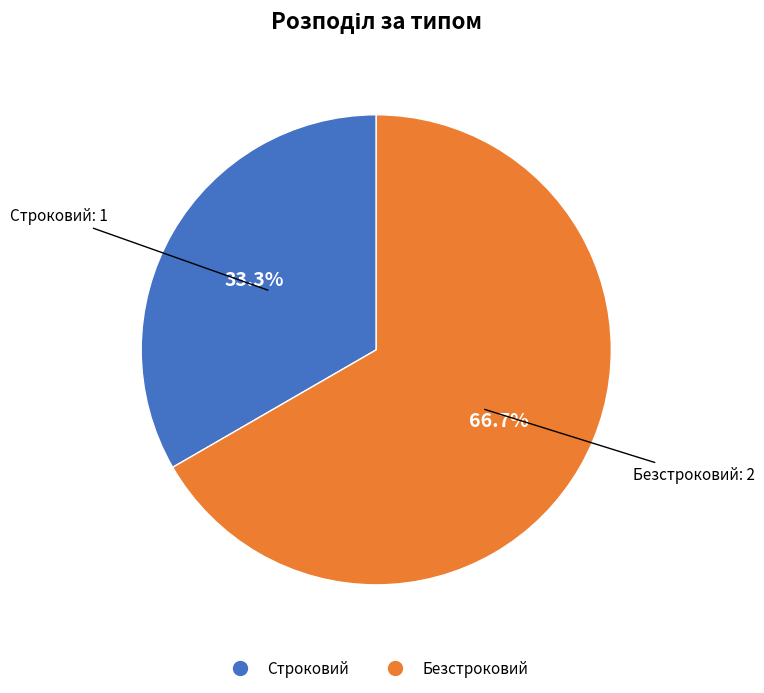

Rank the categories by value from highest to lowest.

Безстроковий, Строковий